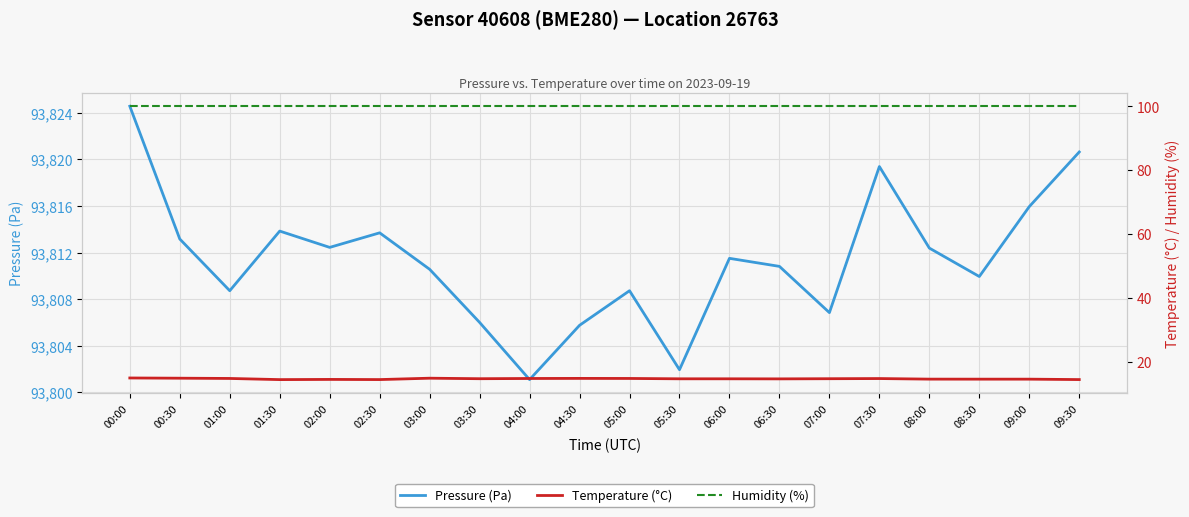

True or false: Temperature (°C) and Pressure (Pa) cross at least once.

False